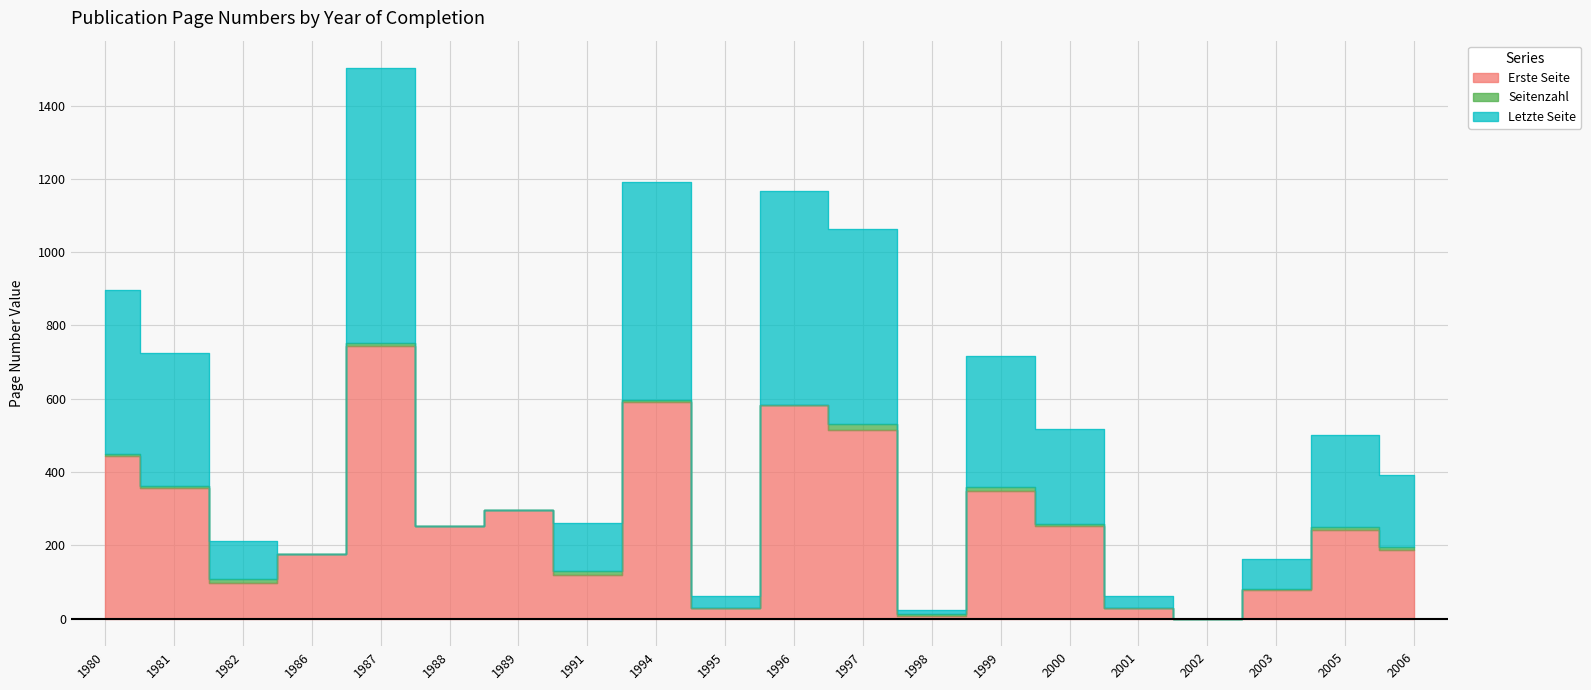

At which label is Erste Seite closest to 372?

1981